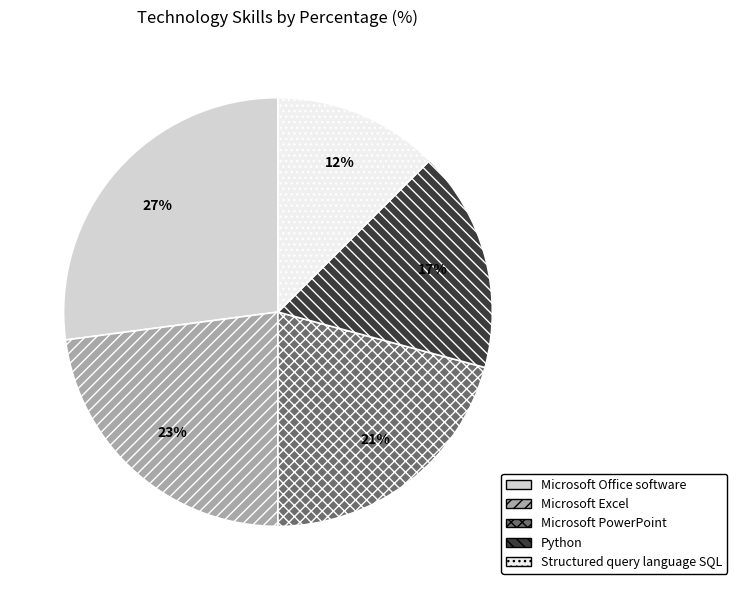

Combined, do Structured query language SQL and Microsoft Excel account for over 50%?

No